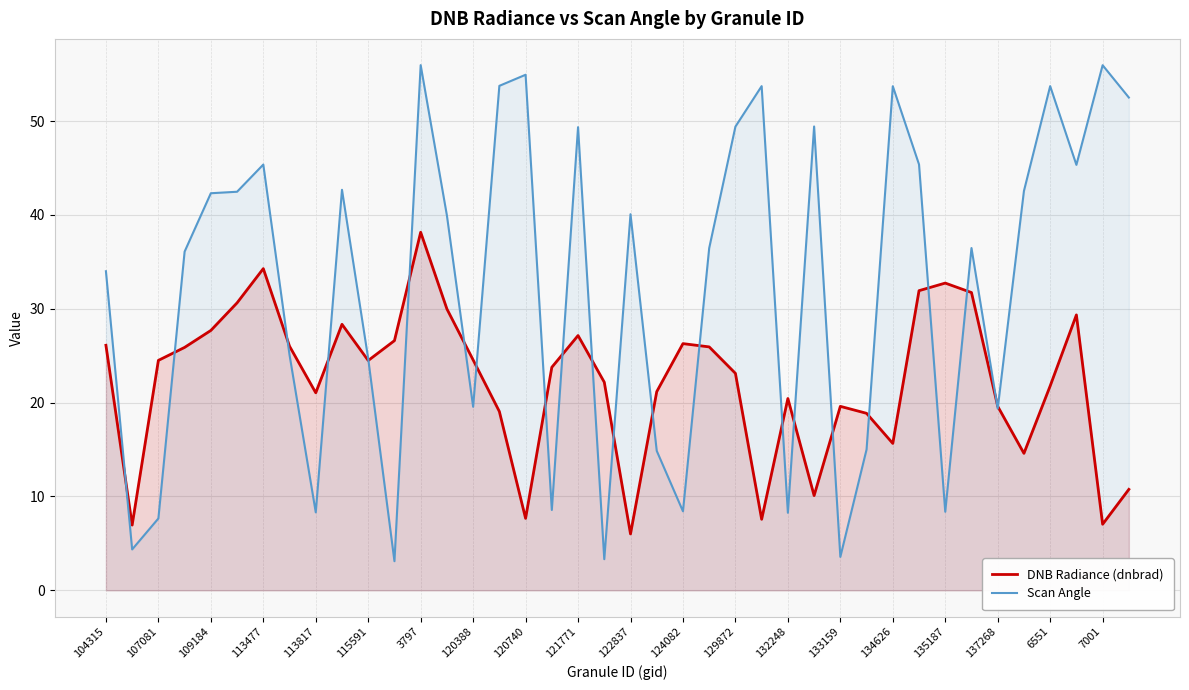

Reading left to right, list all the values displayed in this chart.

DNB Radiance (dnbrad): 26.1	7.0	24.5	25.9	27.7	30.6	34.3	26.0	21.0	28.3	24.5	26.6	38.2	30.0	24.5	19.1	7.7	23.8	27.2	22.2	6.0	21.2	26.3	25.9	23.1	7.6	20.4	10.1	19.6	18.9	15.7	31.9	32.7	31.7	19.6	14.6	21.8	29.3	7.0	10.8
Scan Angle: 34.0	4.4	7.7	36.1	42.3	42.5	45.4	25.1	8.3	42.7	24.7	3.1	56.0	39.9	19.6	53.8	54.9	8.6	49.4	3.3	40.1	14.9	8.4	36.5	49.4	53.7	8.3	49.4	3.6	15.0	53.7	45.4	8.4	36.5	19.4	42.6	53.7	45.3	56.0	52.5